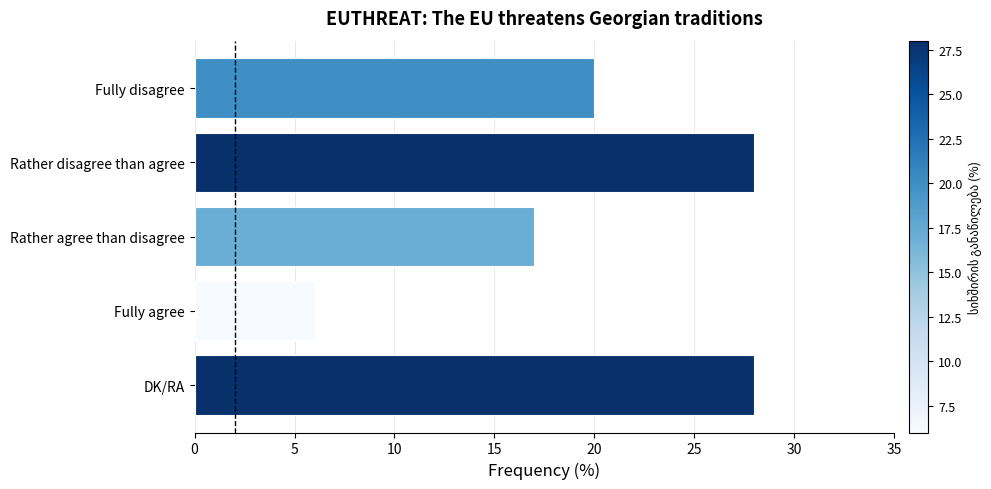

What is the value of the 1st bar from the top?

20